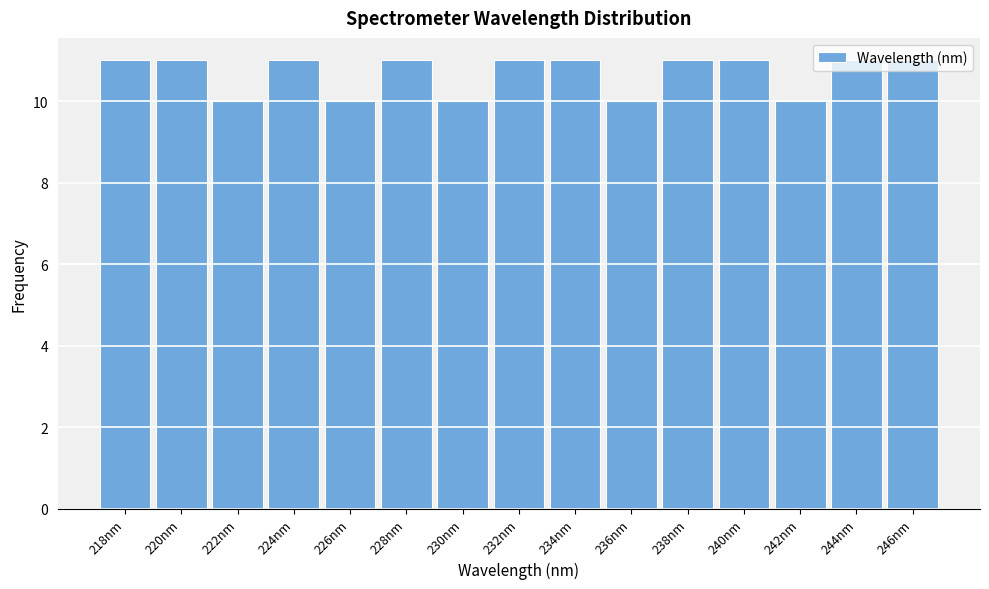

What is the minimum value shown in the chart?

10